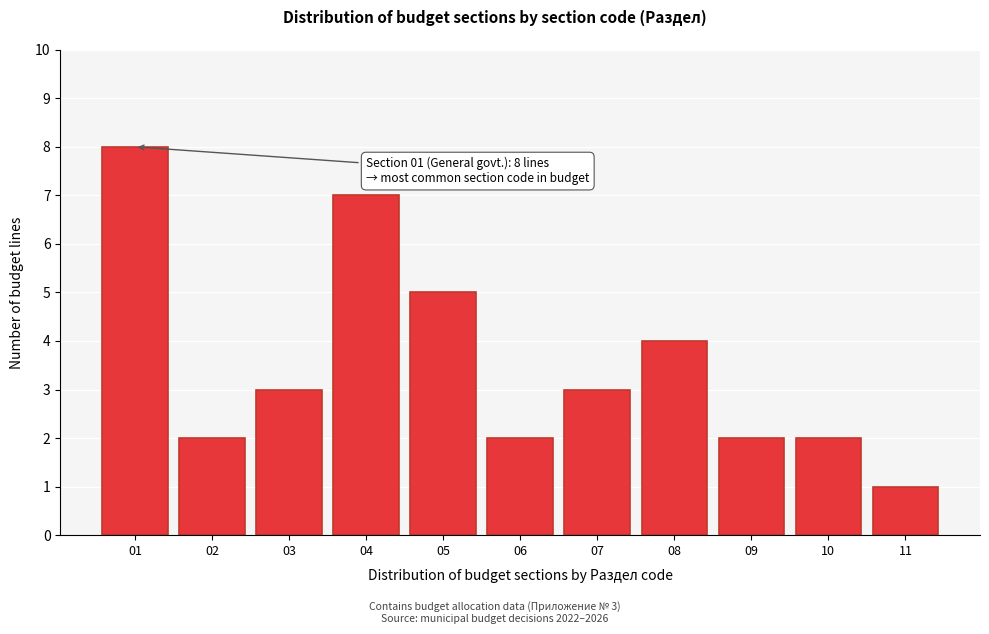

Reading right to left, transcribe all the data shown in this chart.

1	2	2	4	3	2	5	7	3	2	8